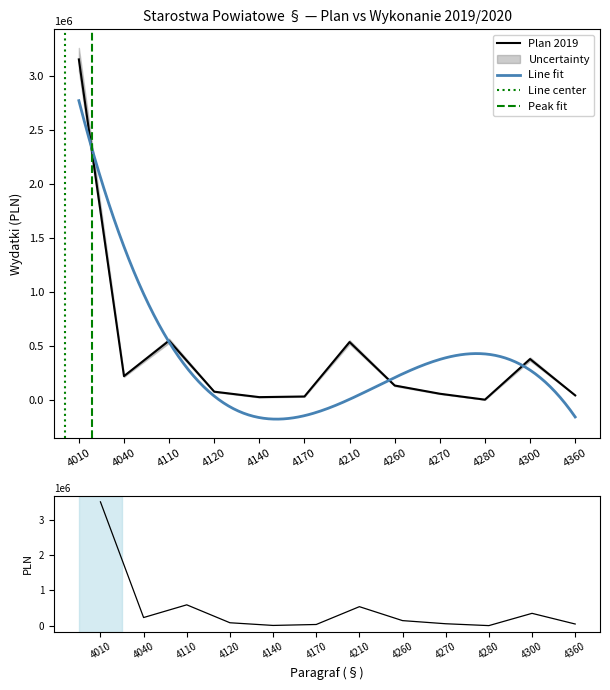

Reading right to left, extract all data points from this chart.

Plan 2019: 44450	380537	4736	59500	135500	537800	34000	28000	78520	550584	222483	3153488
Wykonanie 2019: 49500	351400	4340	57000	145500	540200	36000	9372	85041	592303	232716	3505081